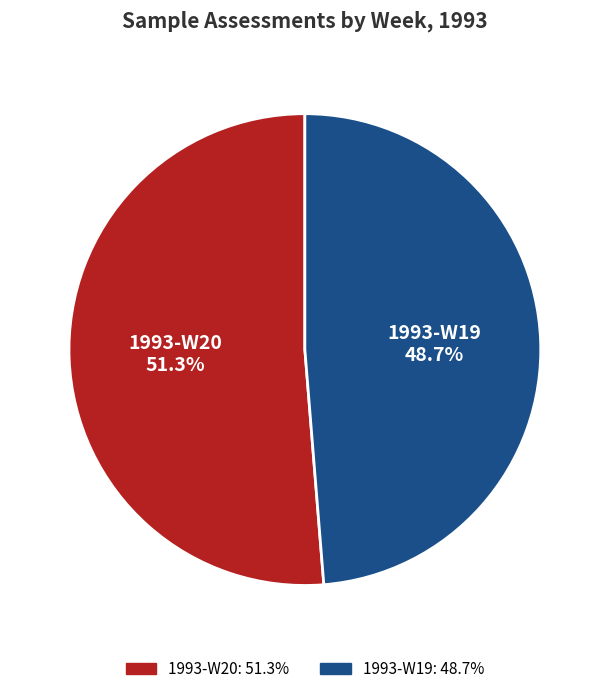

Is there any slice that represents more than half of the pie?

Yes